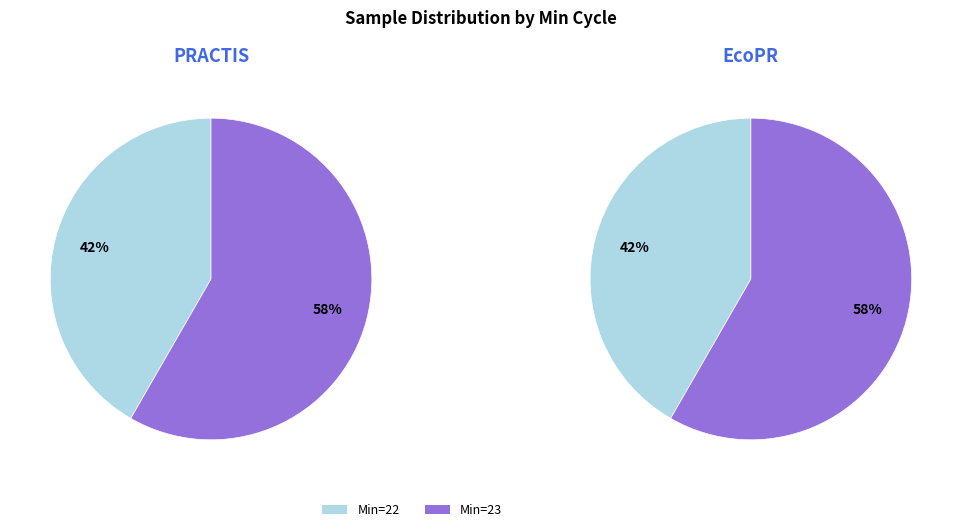

Is 22 the majority of the pie?

No